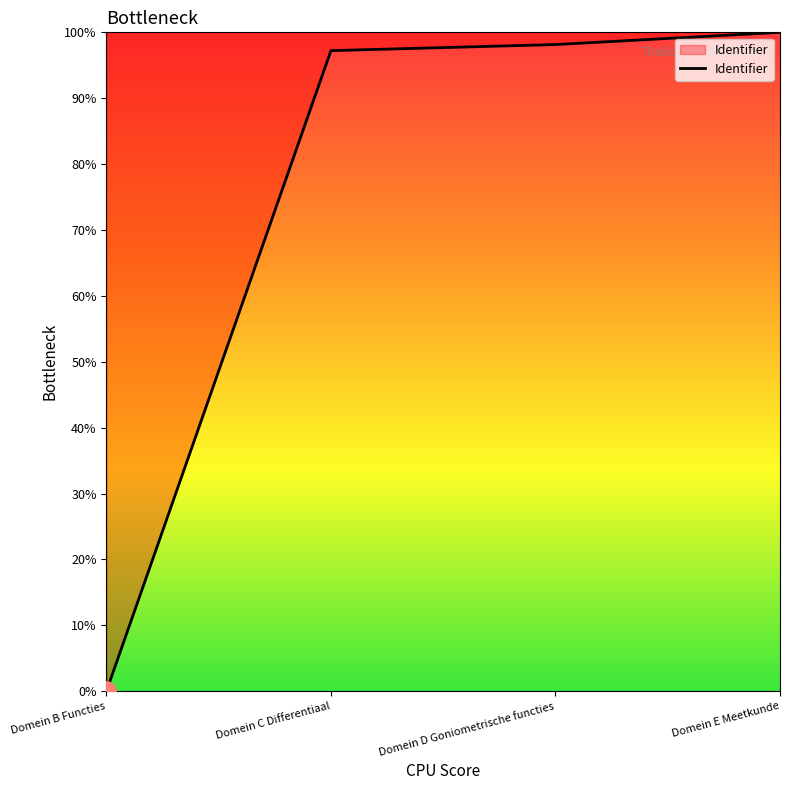

What position from the right is Domein C Differentiaal?

3